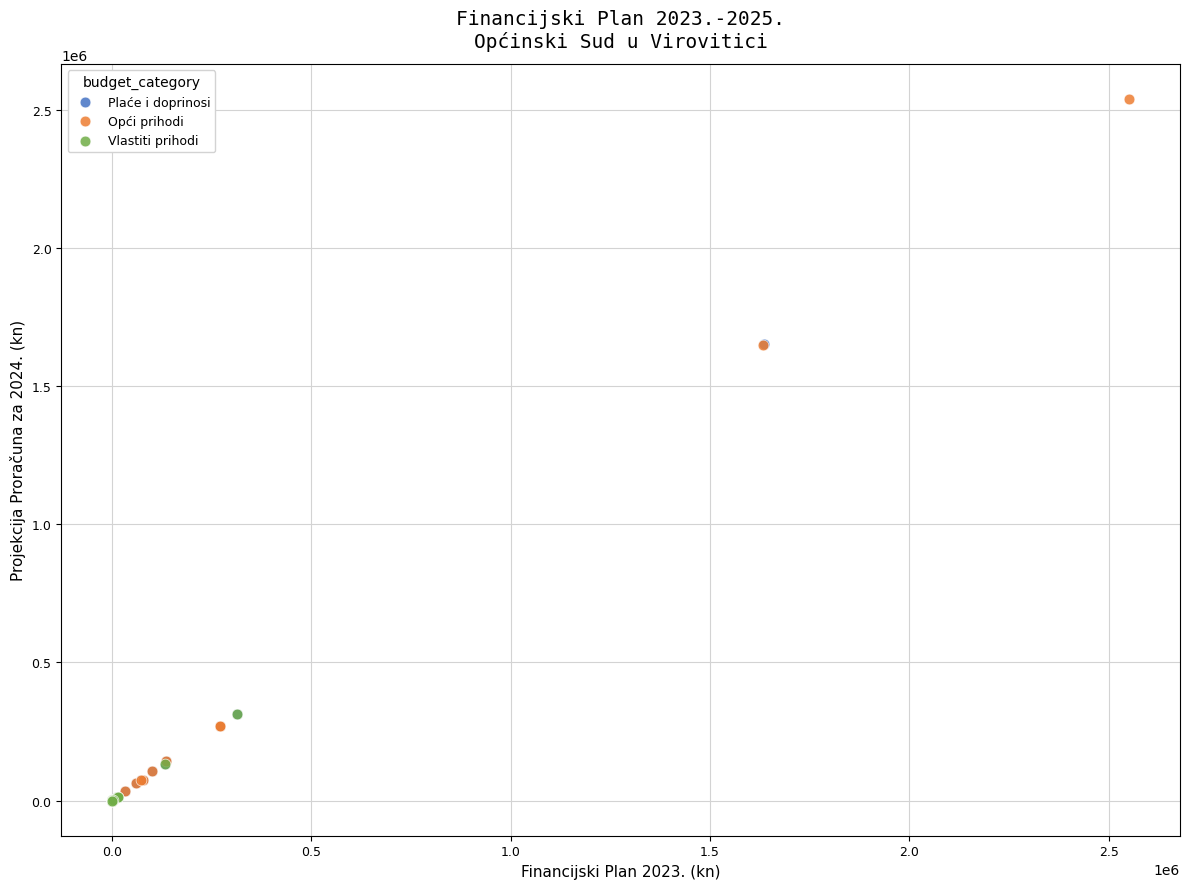

Which series has the largest Y range (max minus min)?

Opći prihodi